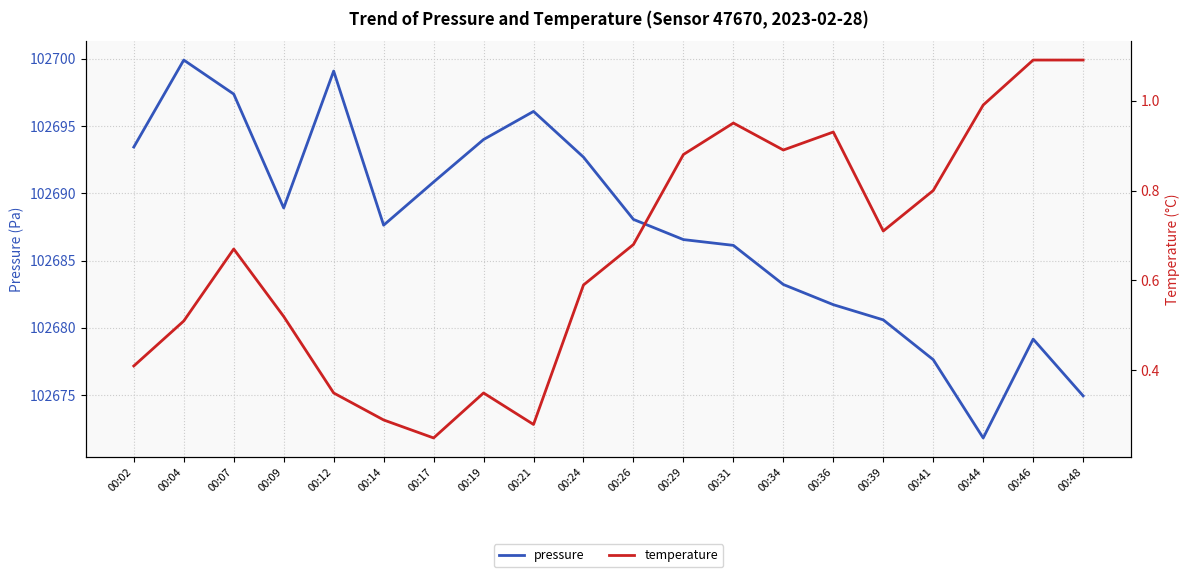

What is the sum of the temperature values at 00:26 and 00:02?

1.1